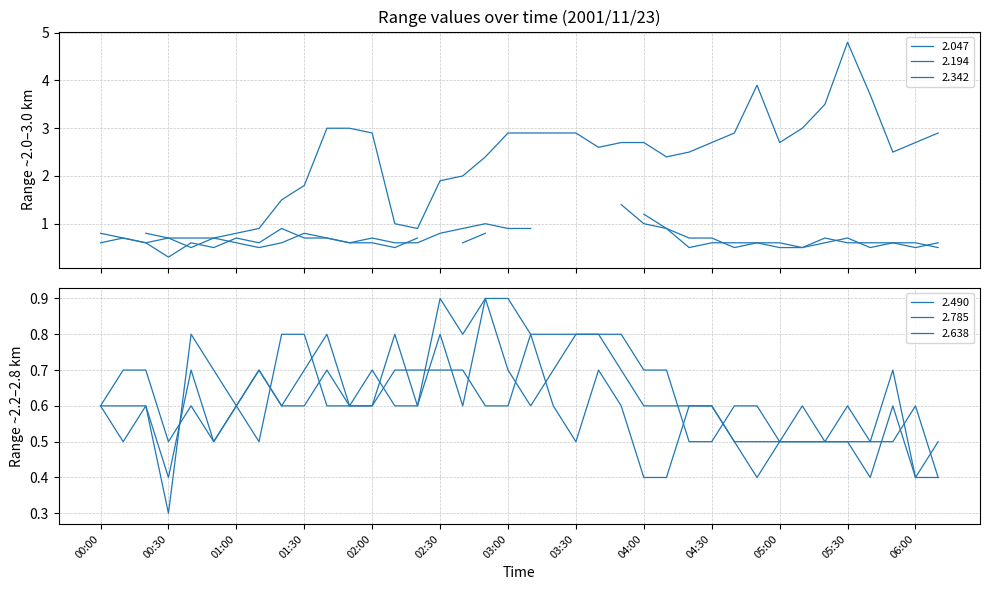

Which category has the highest value in the 2.638 series?

02:50